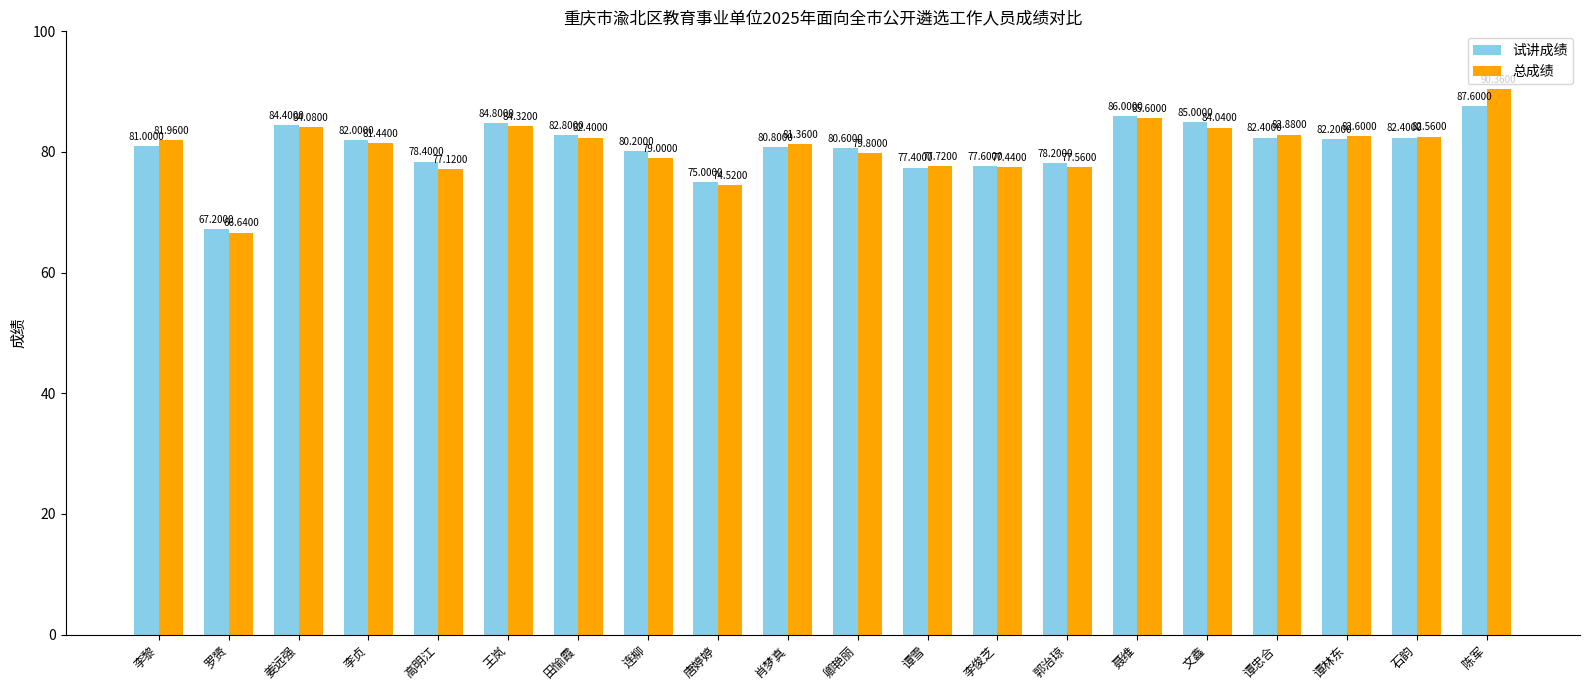

Where is 总成绩 nearest to the value 78?

谭雪